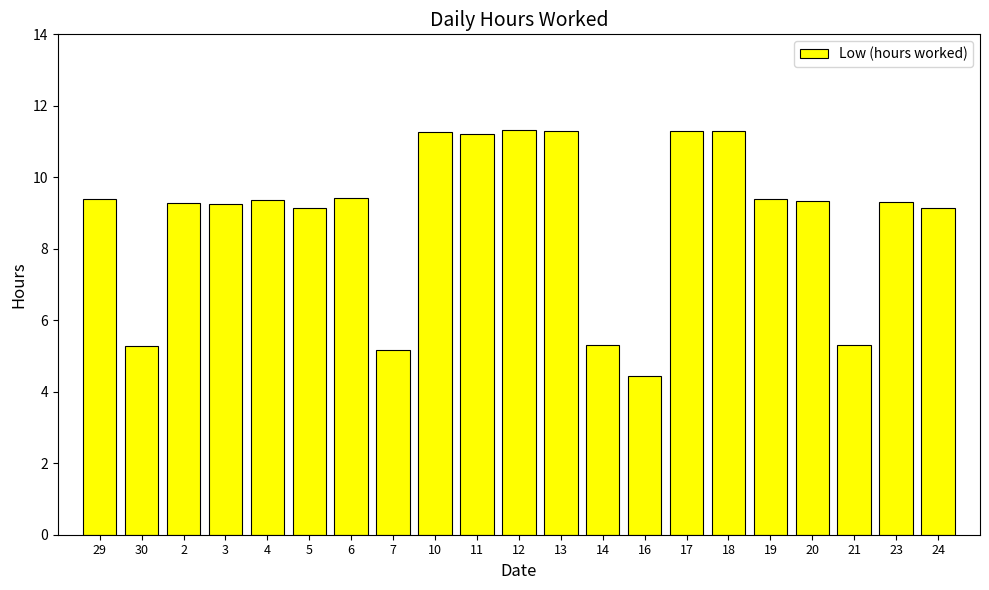

What is the average value?

8.9